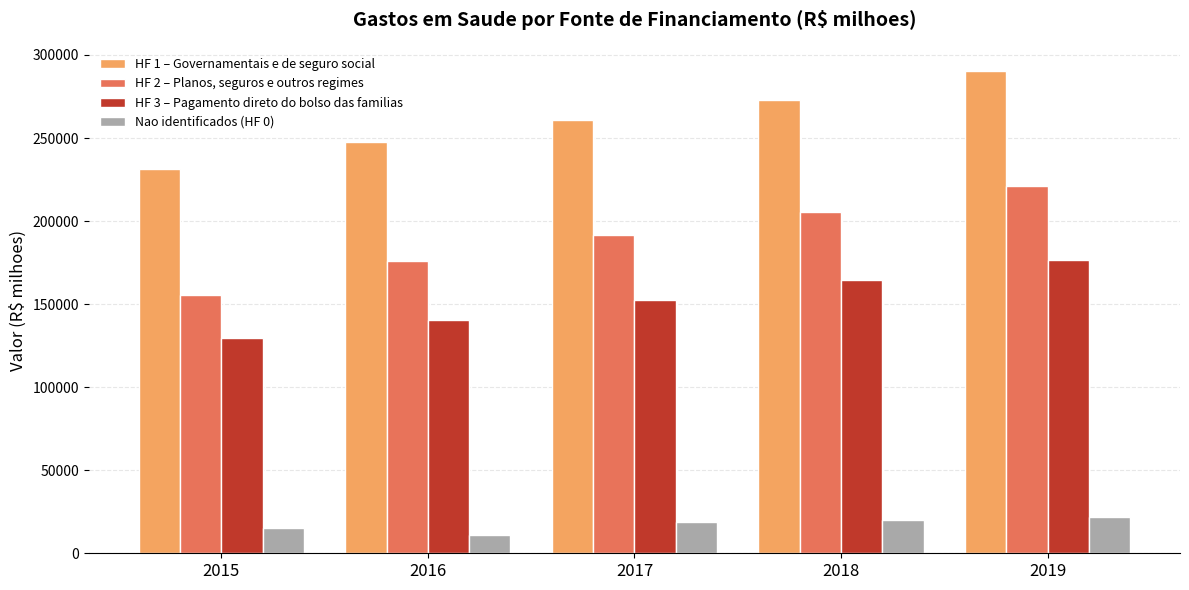

What is the difference between the Nao identificados (HF 0) values at 2019 and 2018?

2046.0